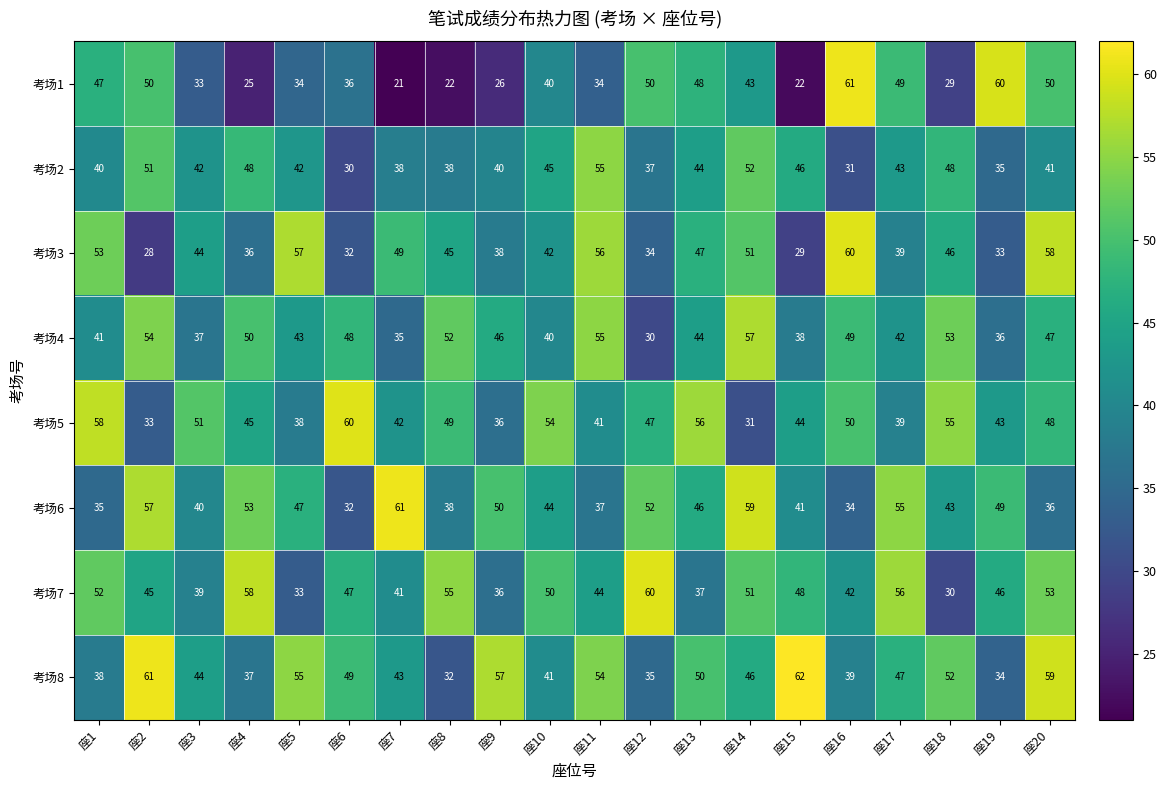

At which category is the sum across all series the highest?

座20